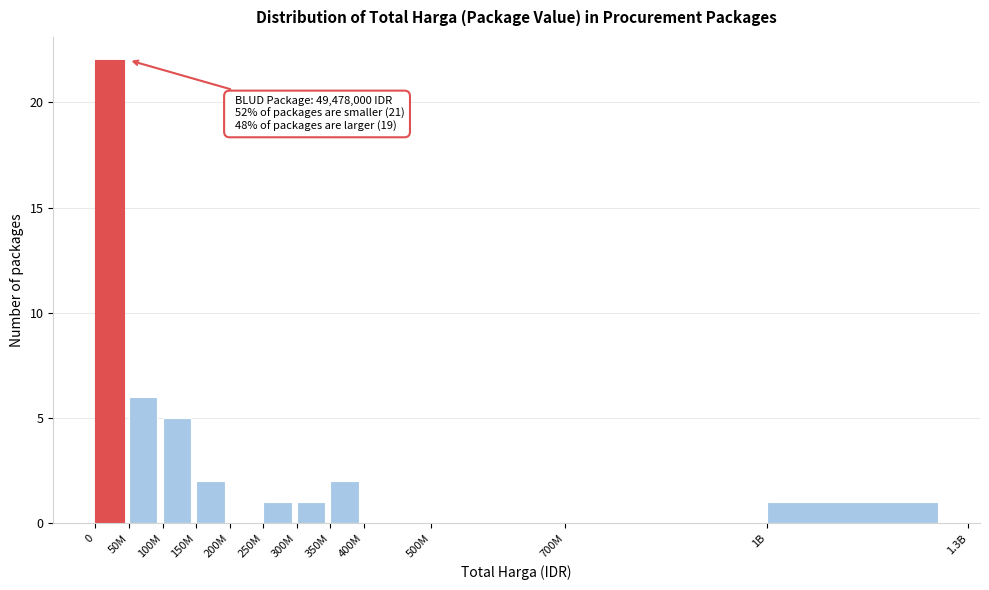

Reading left to right, transcribe all the data shown in this chart.

0=22	50M=6	100M=5	150M=2	200M=0	250M=1	300M=1	350M=2	400M=0	500M=0	700M=0	1B=1